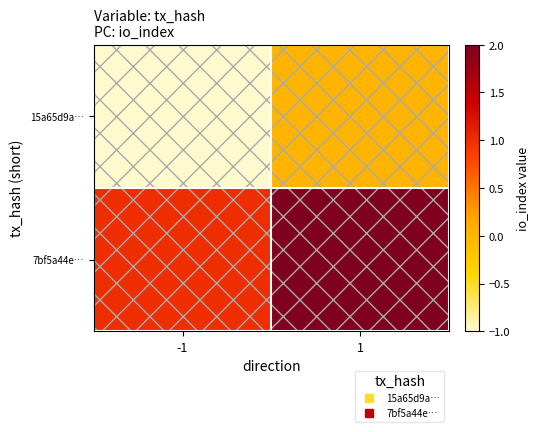

At how many categories does at least one series exceed 1?

1